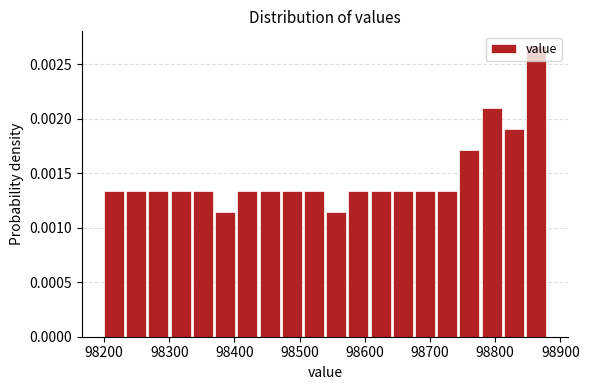

Read against the x-axis, roughly where is the centre of the tallest bar?

98860